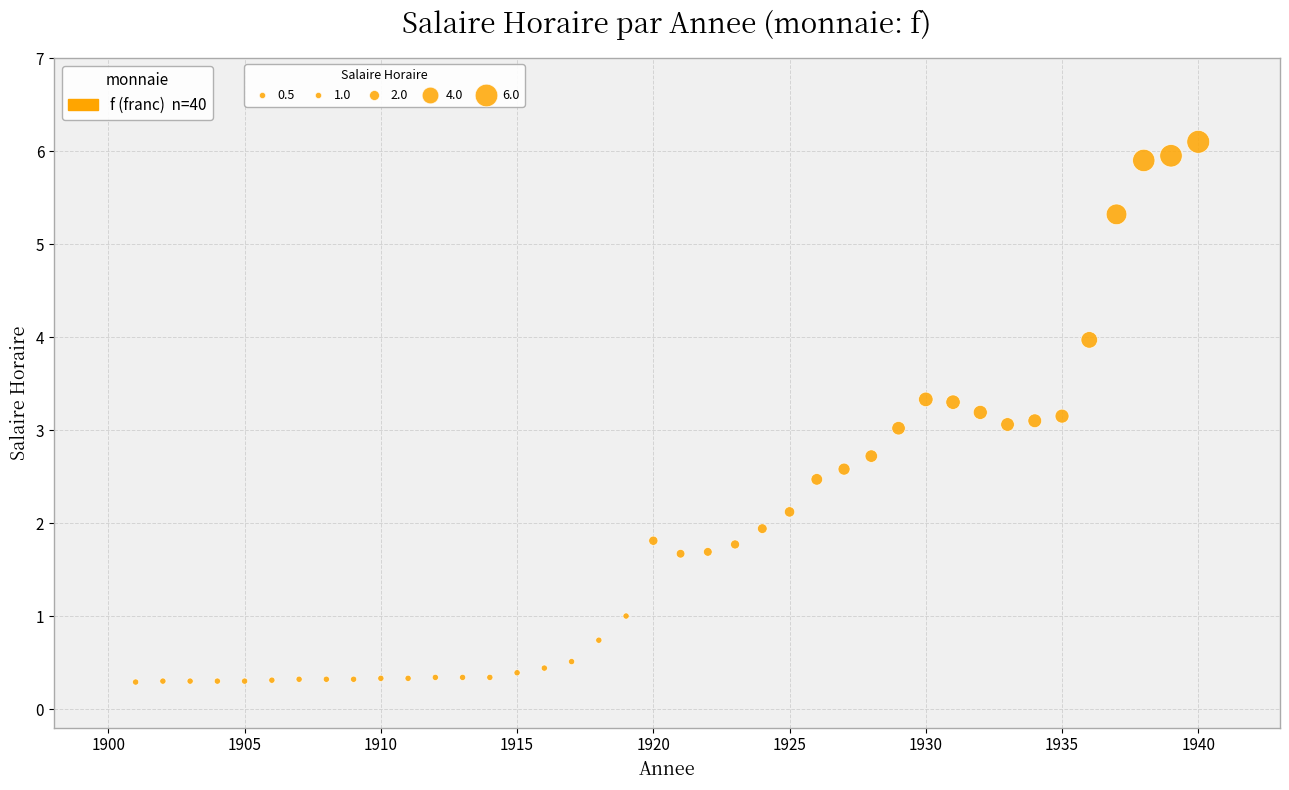

What is the range of Y values (max minus min)?

5.8